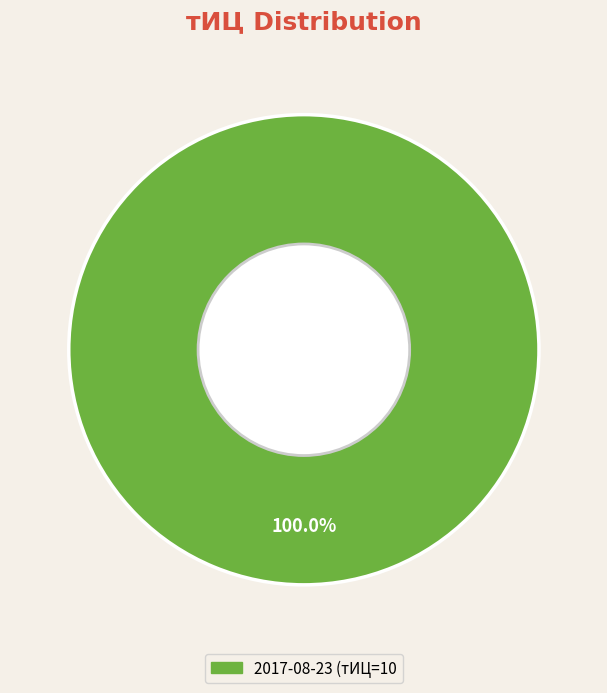

Is there any slice that represents more than half of the pie?

Yes